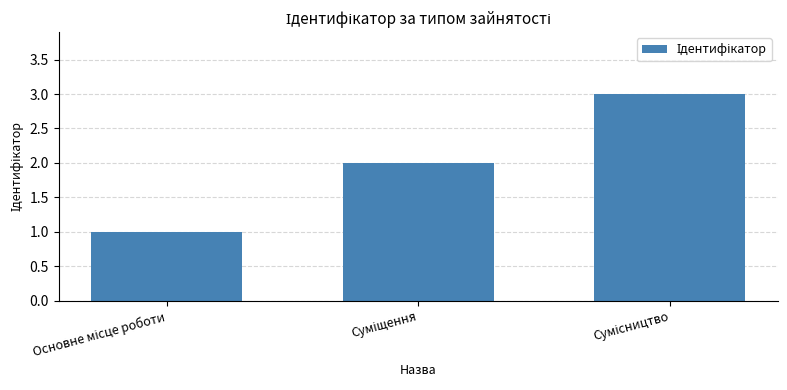

What is the maximum value shown in the chart?

3